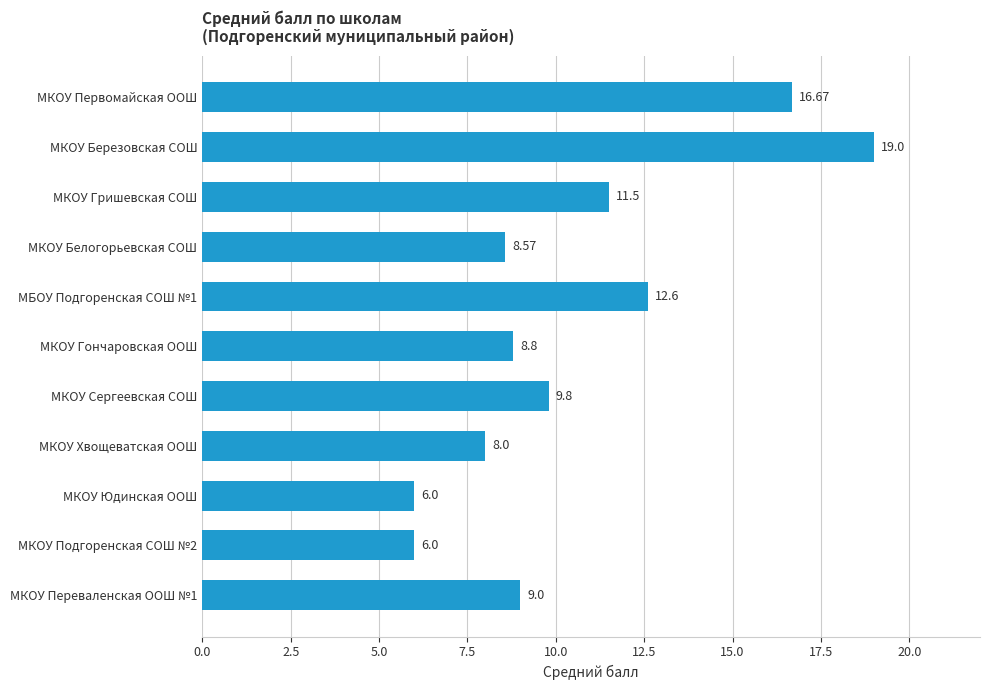

How many values are below 9?

5